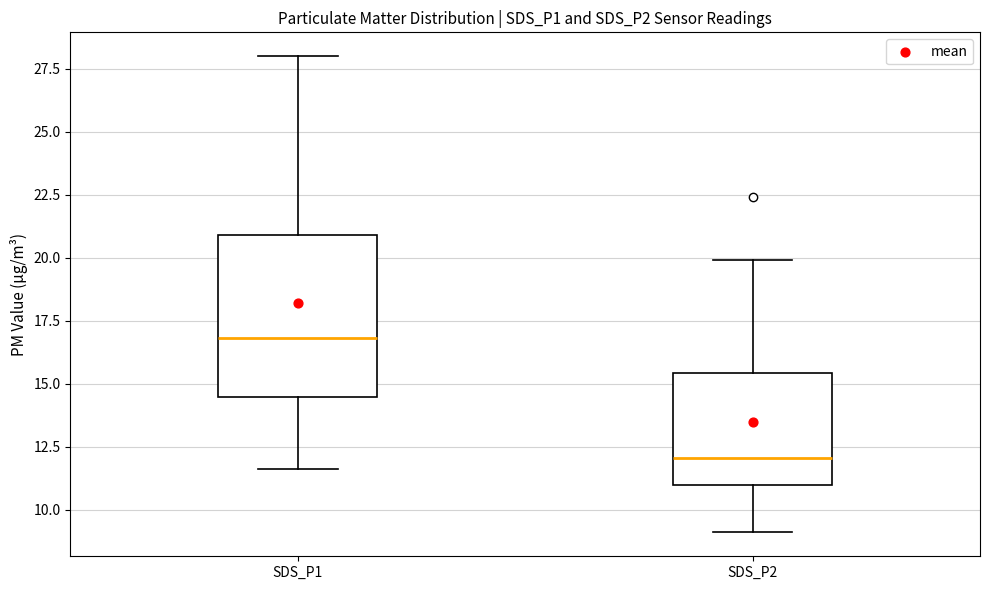

Which box's median line is the lowest?

SDS_P2